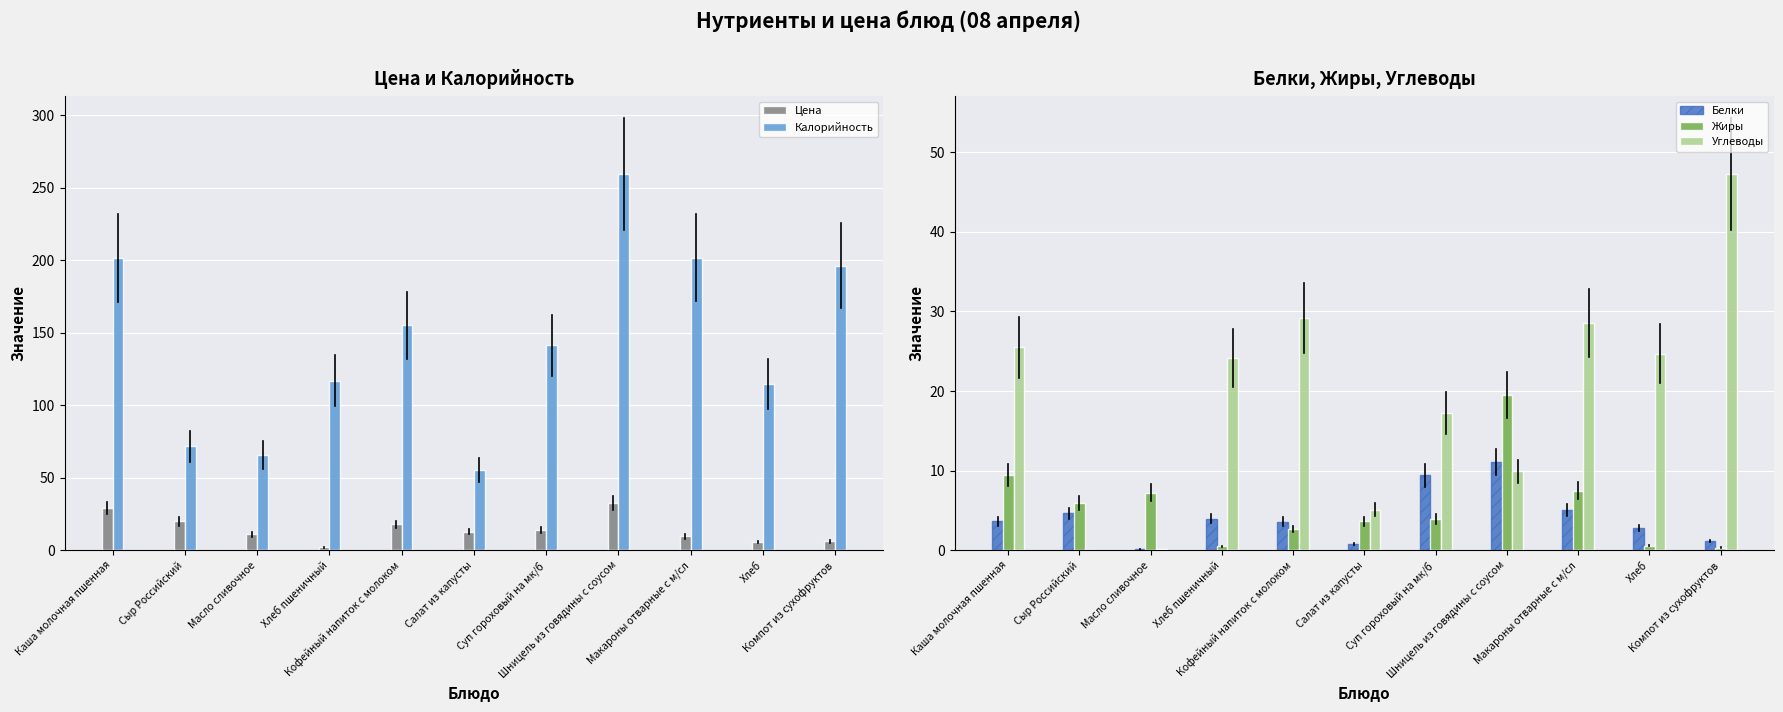

Where is Углеводы nearest to the value 23?

Хлеб пшеничный